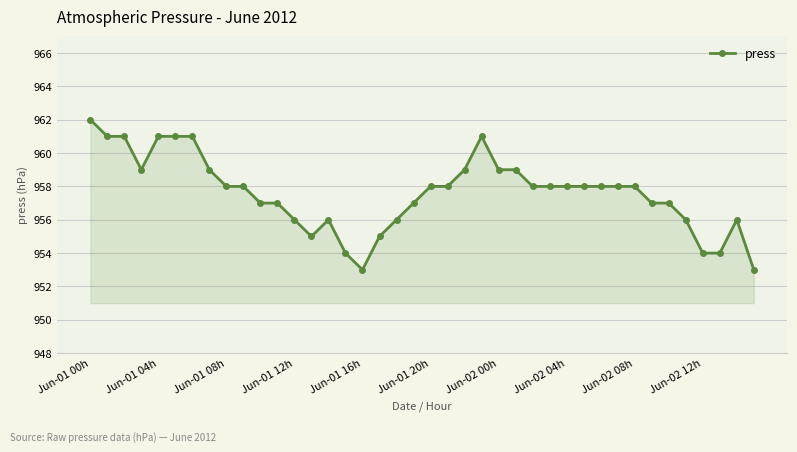

What is the value of the 31st point from the left?

958